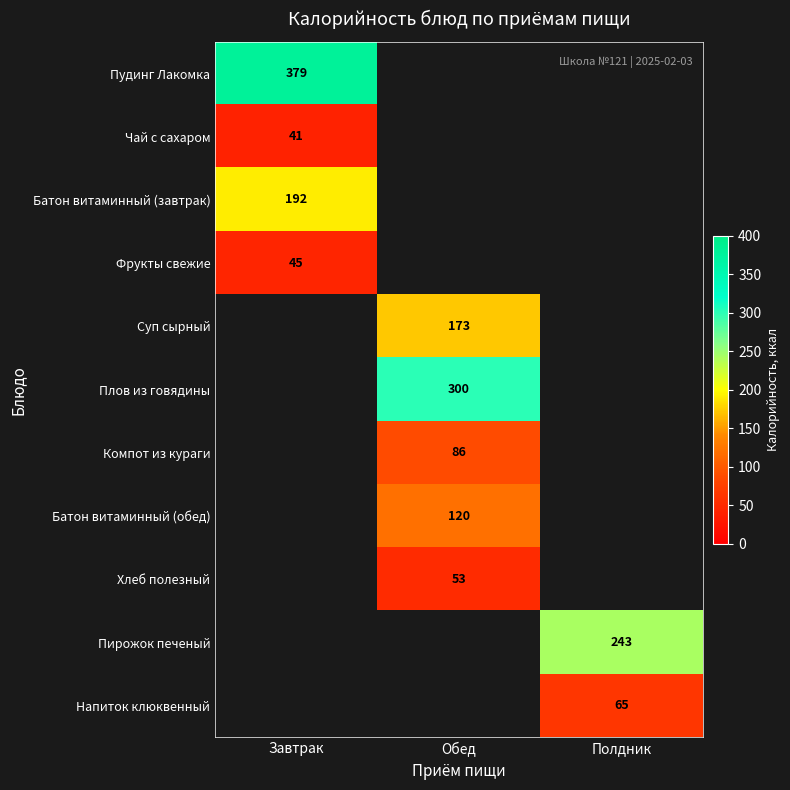

Is it true that Напиток клюквенный equals 99.0 at Полдник?

False